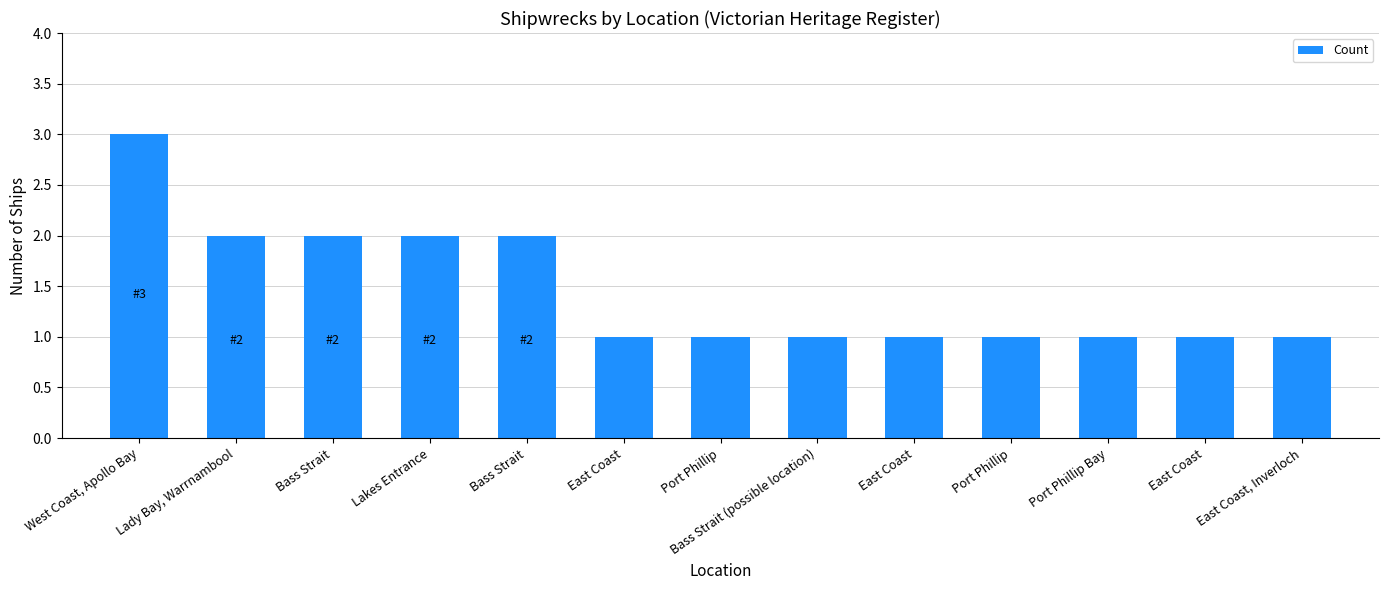

Rank the categories by value from highest to lowest.

West Coast, Apollo Bay, Lady Bay, Warrnambool, Bass Strait, Lakes Entrance, Bass Strait, East Coast, Port Phillip, Bass Strait (possible location), East Coast, Port Phillip, Port Phillip Bay, East Coast, East Coast, Inverloch